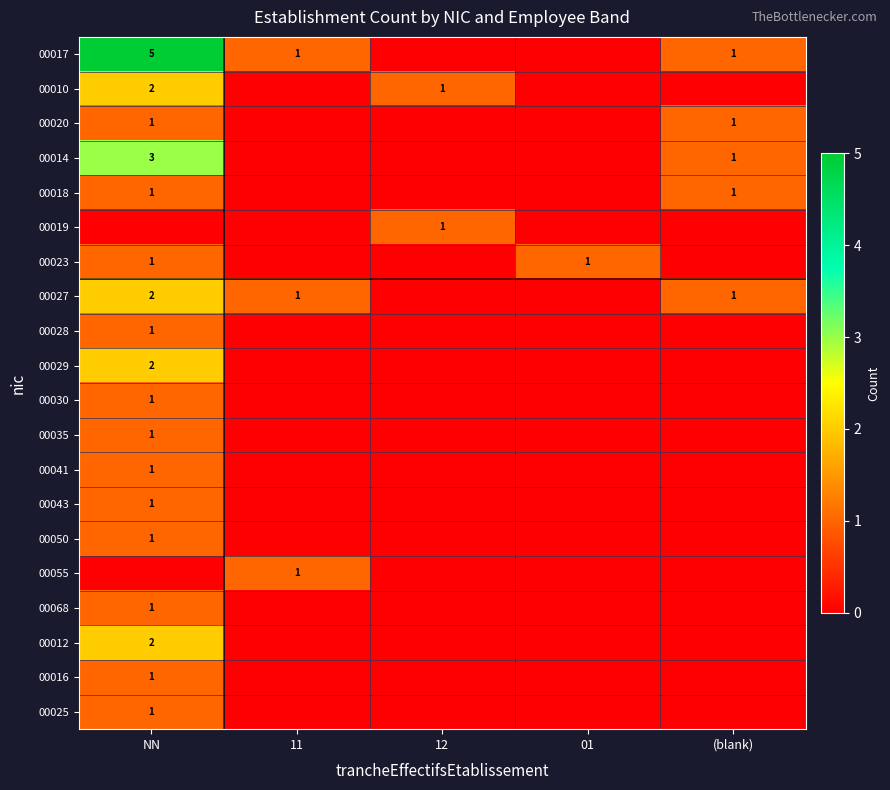

The value of 00030 at NN is 1. True or false?

True